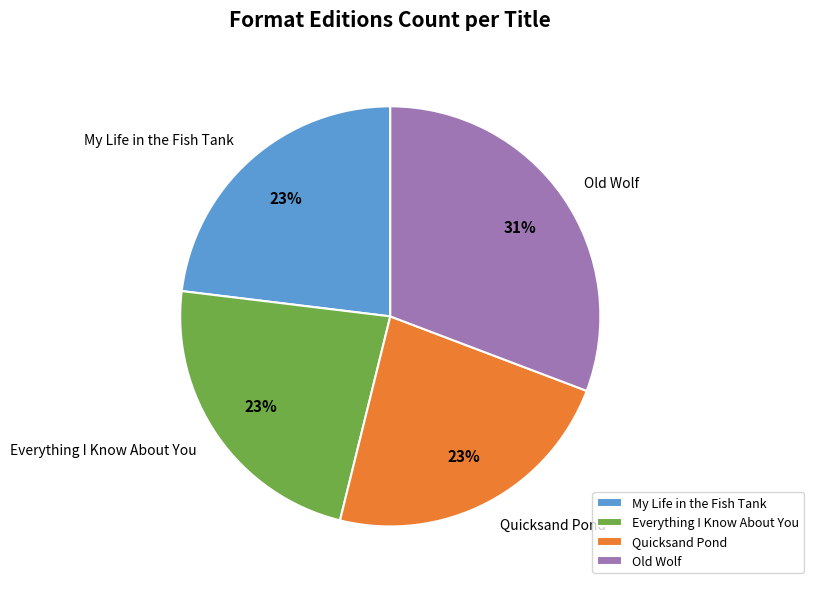

Count the number of slices in the pie.

4